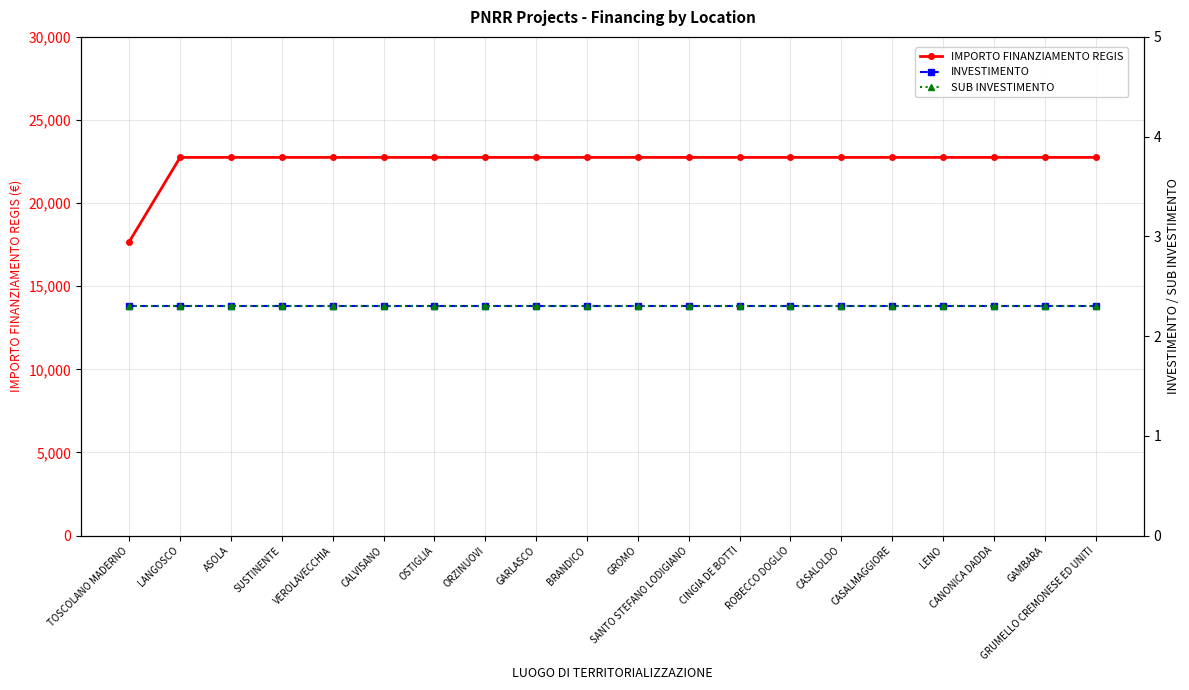

True or false: SUB INVESTIMENTO has more than 1 points higher than both neighbors.

False